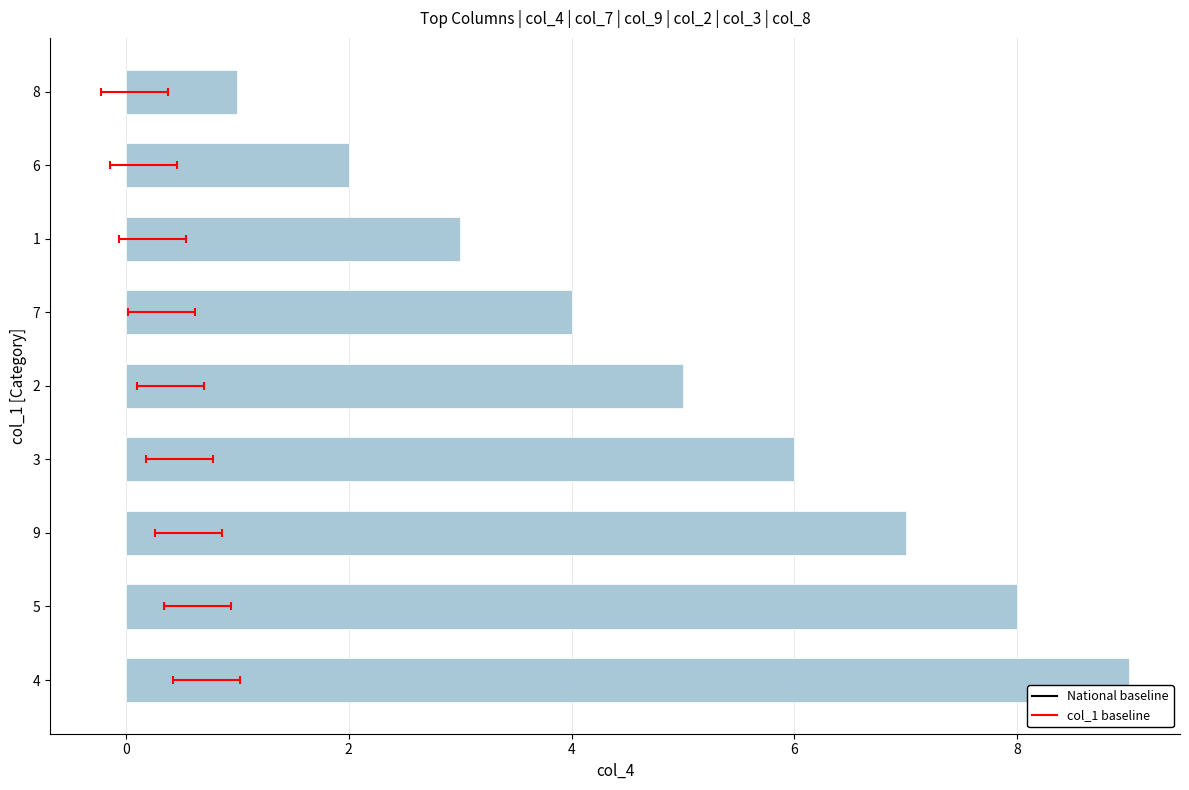

Count the number of values greater than 5.

4